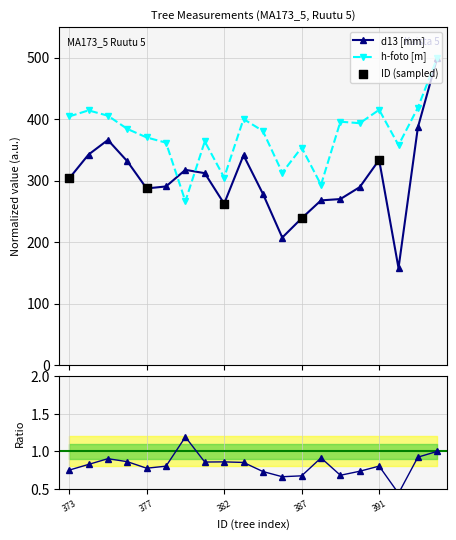

At which category is the sum across all series the highest?

394